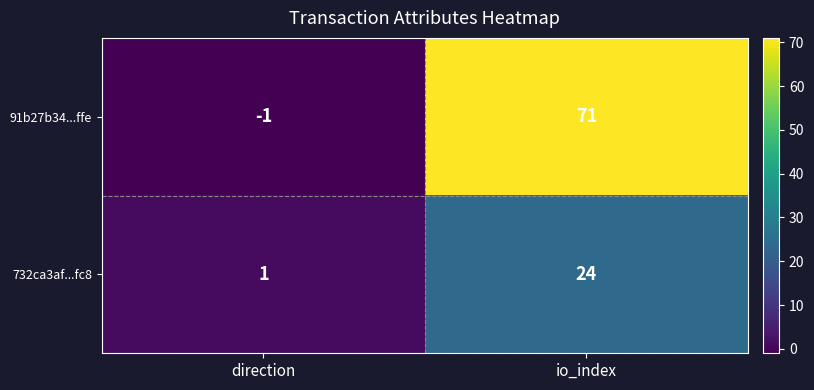

Rank the series by their maximum value, from highest to lowest.

91b27b34...ffe, 732ca3af...fc8